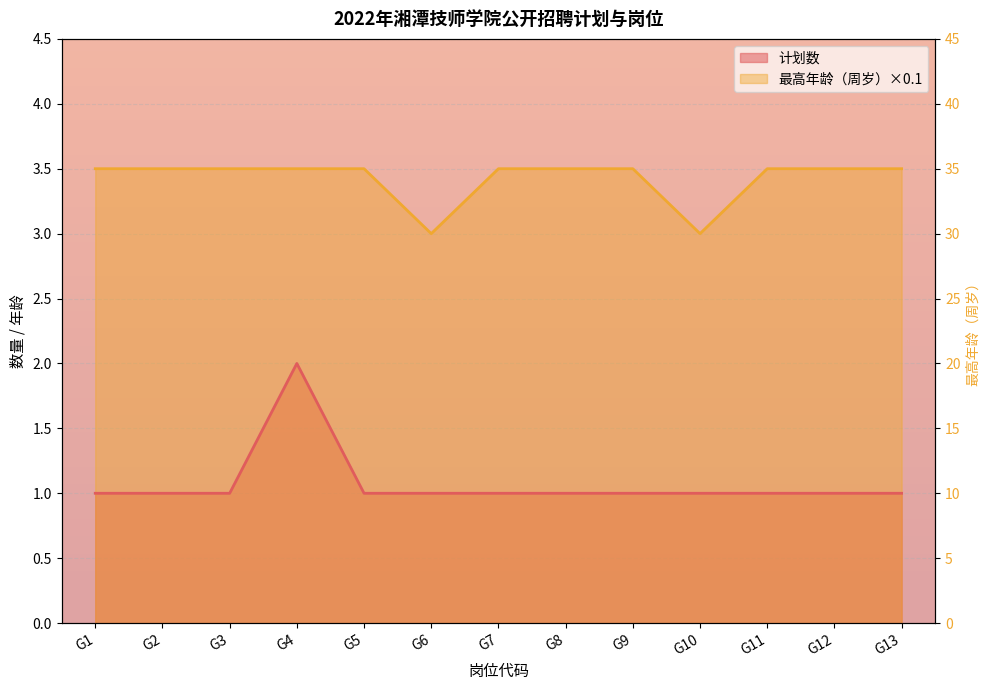

List the labels in order of 最高年龄（周岁） value, largest first.

G1, G2, G3, G4, G5, G7, G8, G9, G11, G12, G13, G6, G10